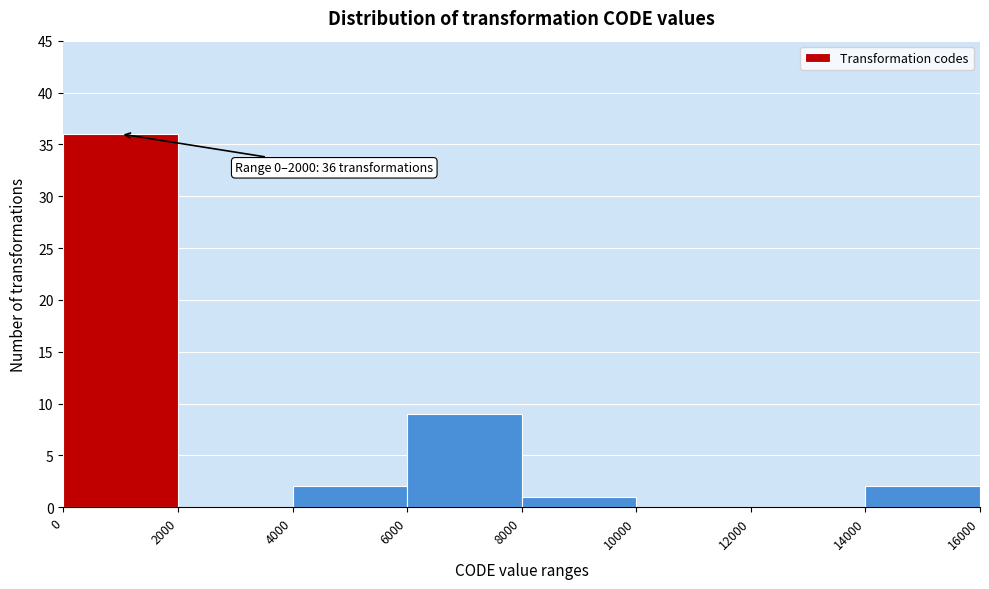

Which range on the x-axis has the tallest bar?

0 to 2000